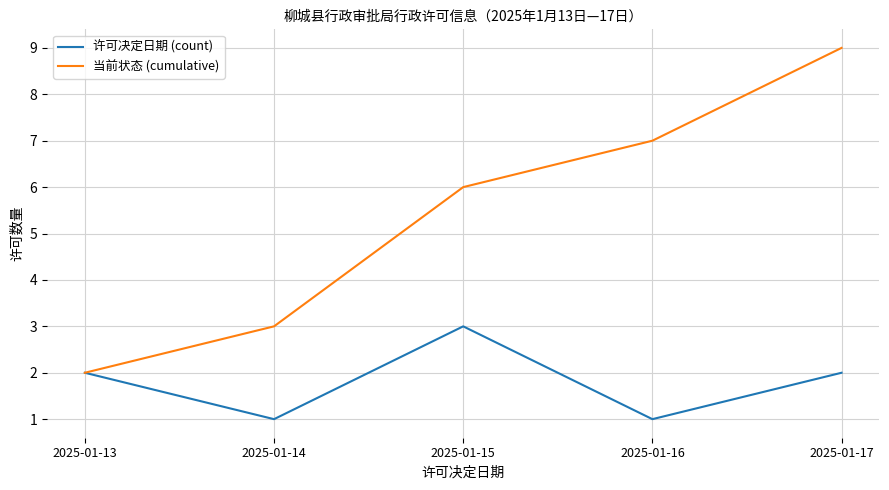

At which category does the chart reach its peak across all series?

2025-01-17